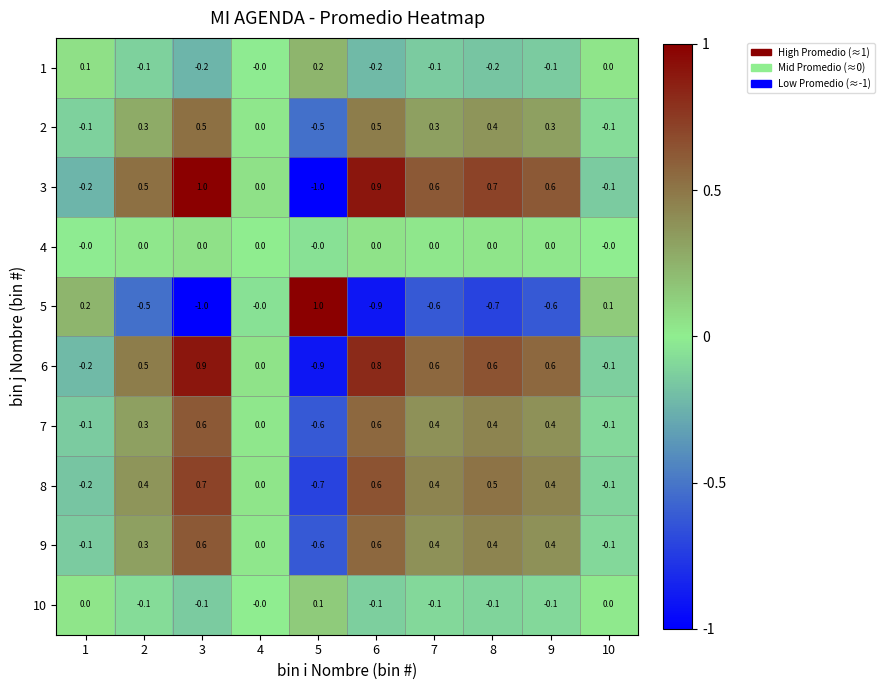

Count the 2 values in the range 0 to 1.

7